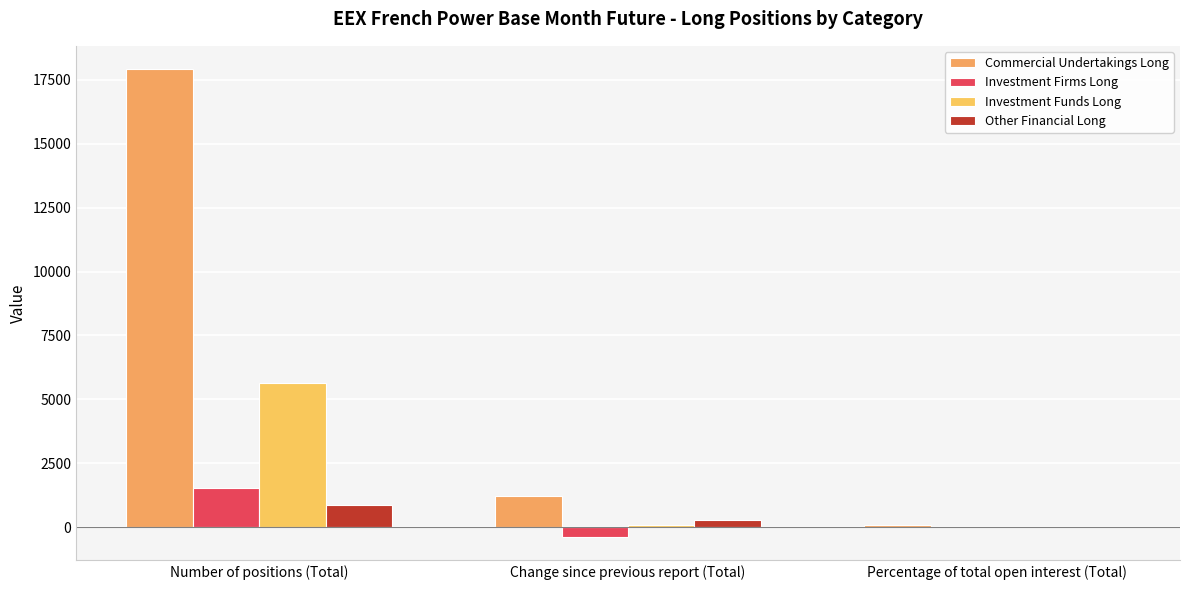

Are the bars grouped side by side (vs. stacked)?

Yes